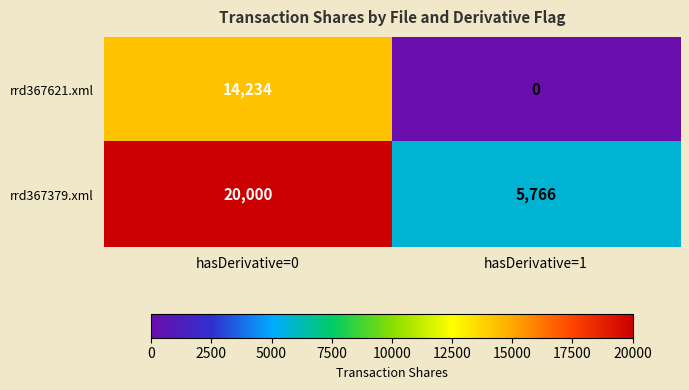

Rank the series by their average value, from highest to lowest.

rrd367379.xml, rrd367621.xml